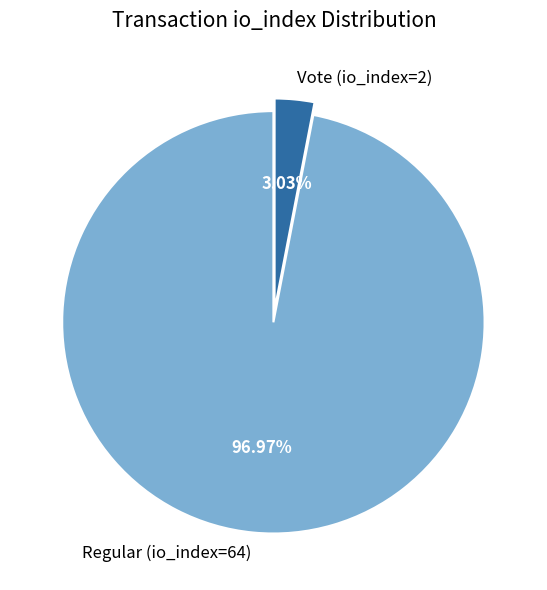

Which slice represents more than half of the pie?

Regular (io_index=64)